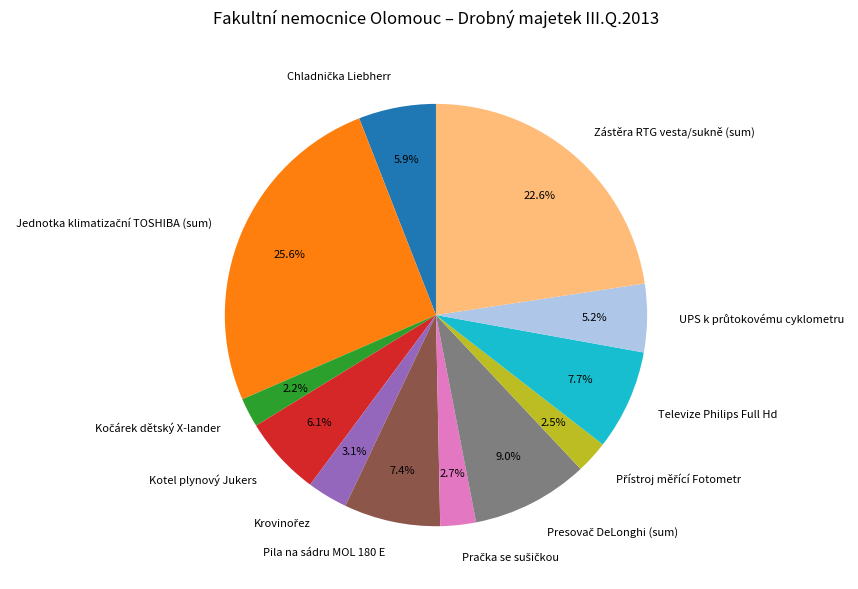

Is there any slice that represents more than half of the pie?

No